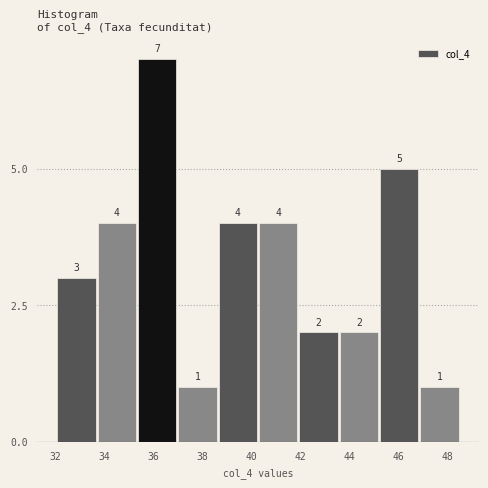

Reading left to right, list every bar in this chart as the range it spans on the x-axis followed by its height. The bar edges are not printed on the chart, so give them approximately, as read against the axis.

32.2 to 33.8: 3
33.8 to 35.4: 4
35.4 to 37.0: 7
37.0 to 38.6: 1
38.6 to 40.4: 4
40.4 to 42.0: 4
42.0 to 43.6: 2
43.6 to 45.2: 2
45.2 to 46.8: 5
46.8 to 48.6: 1